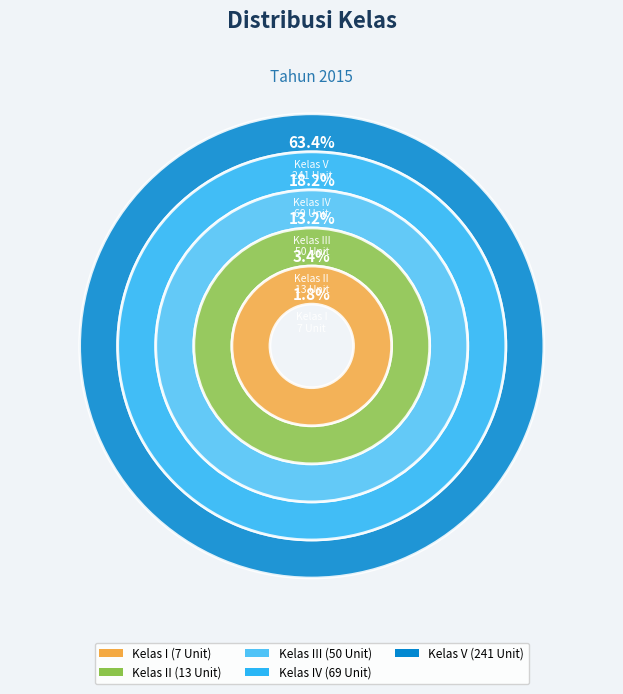

Which category has the smallest portion of the pie?

Kelas I